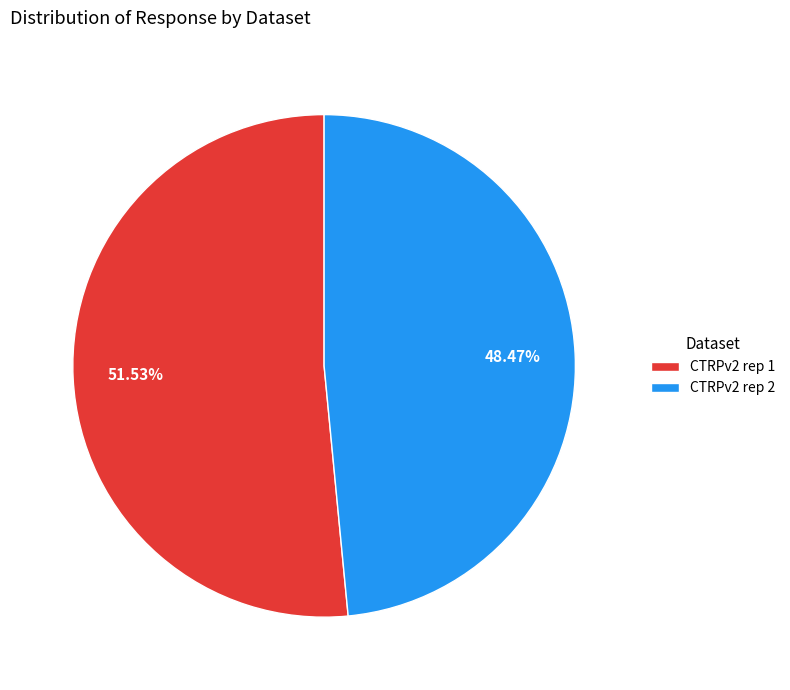

What portion of the pie excludes CTRPv2 rep 2?

51.5%